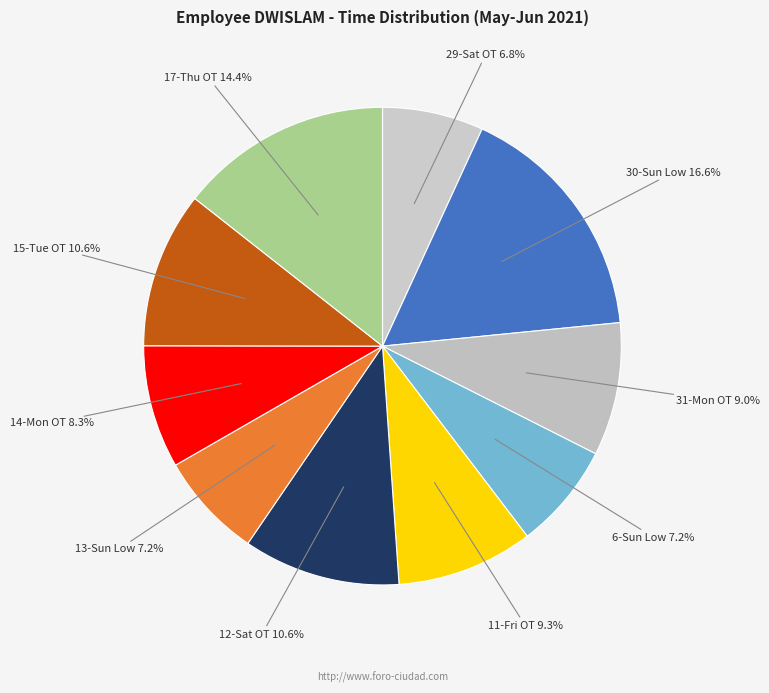

What portion of the pie excludes 31-Mon OT 9.0%?

91.0%